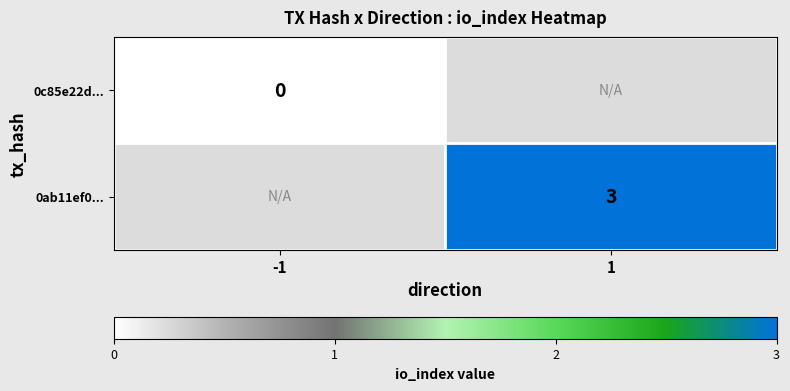

At how many categories does at least one series exceed 0?

1